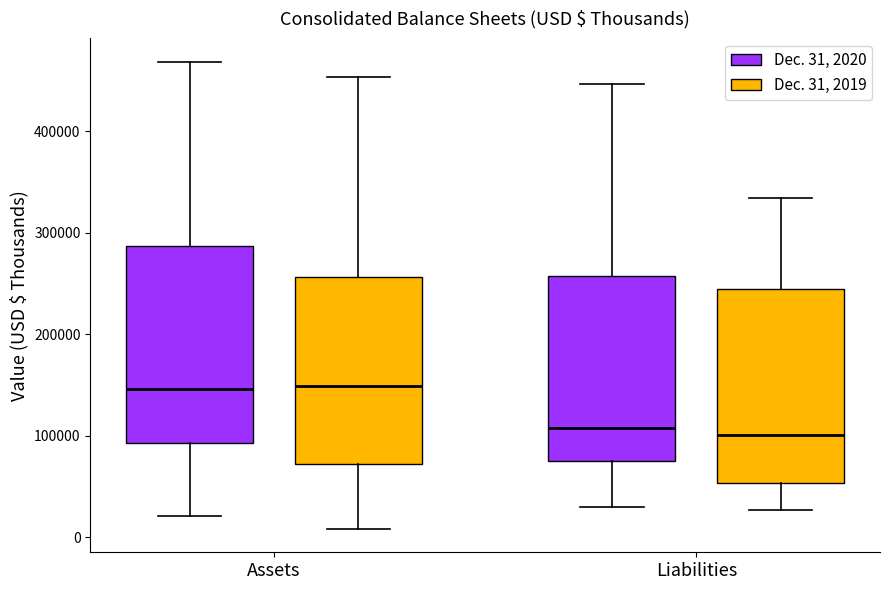

Where is the lower edge of the box for Liabilities (Dec. 31, 2020) on the y-axis? The values are not printed on the chart, so give them approximately, as read against the axis.

80000